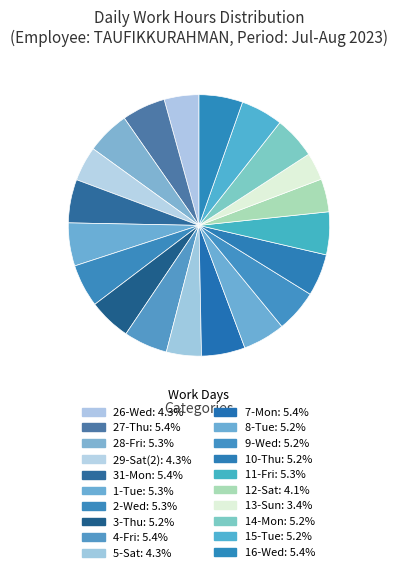

How much of the chart is everything except 28-Fri?

94.7%